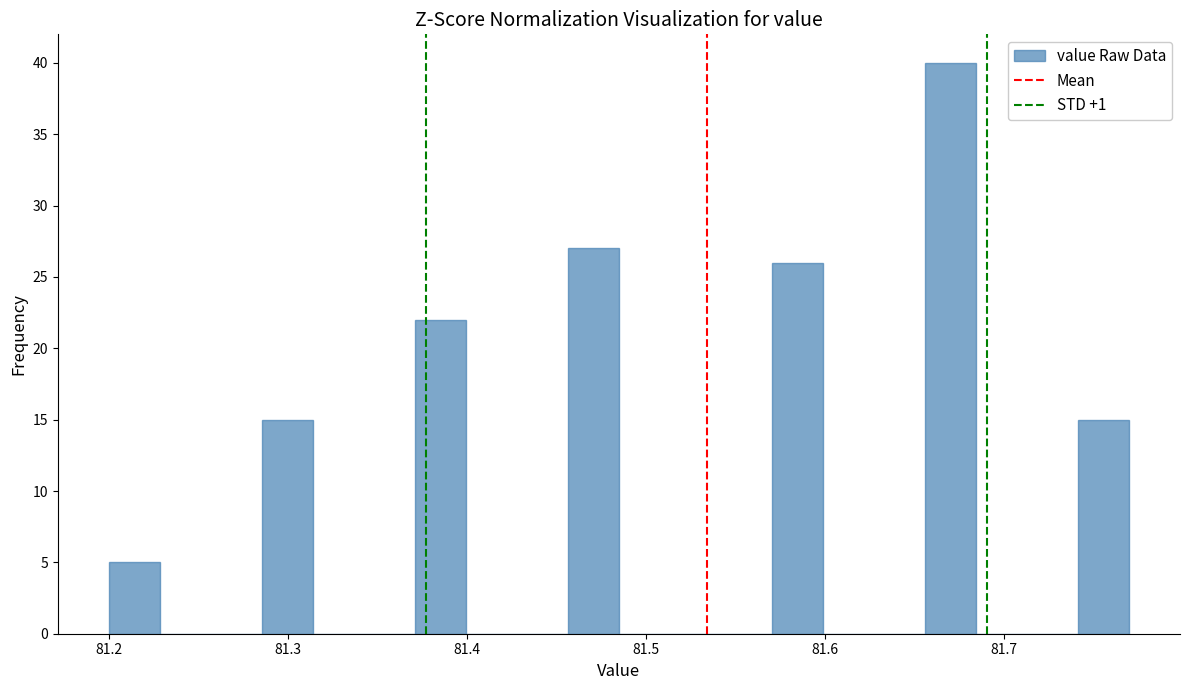

Around what value on the x-axis is the tallest bar? Give the approximate position of its centre, as read against the axis.

81.67